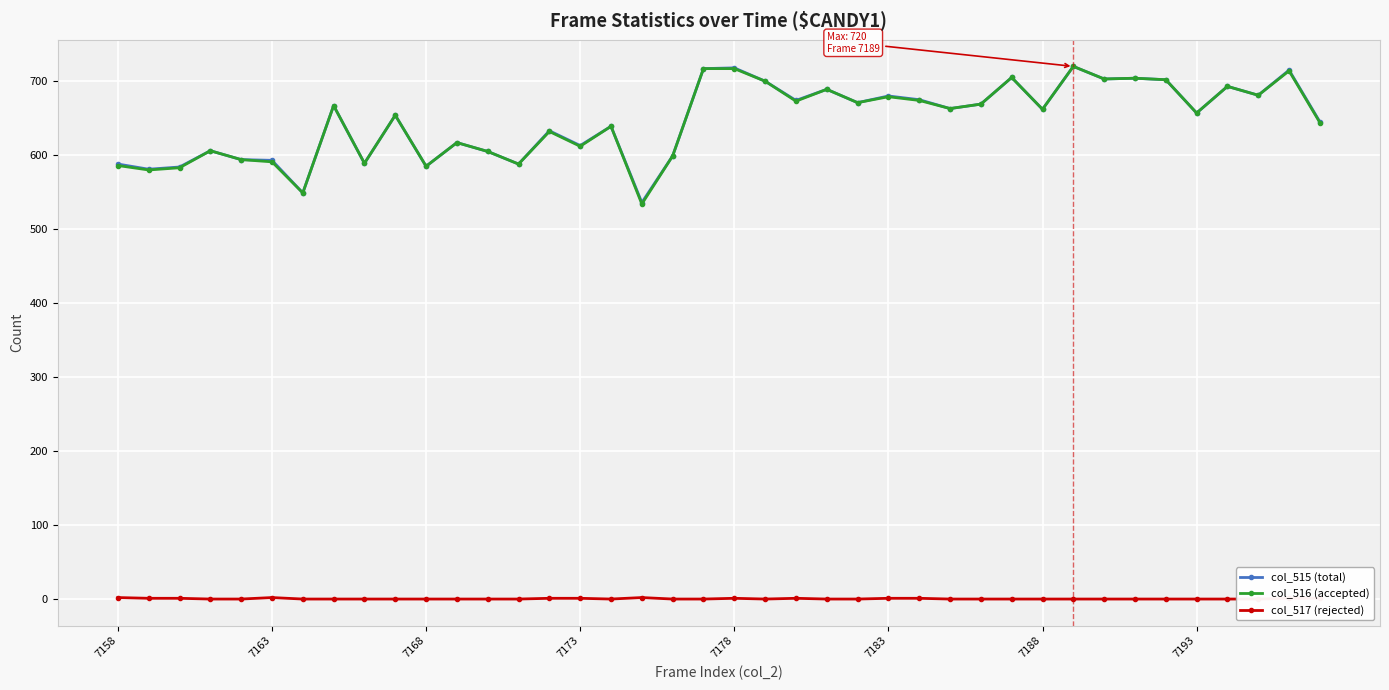

What are all the series names shown in the legend?

col_515 (total), col_516 (accepted), col_517 (rejected)